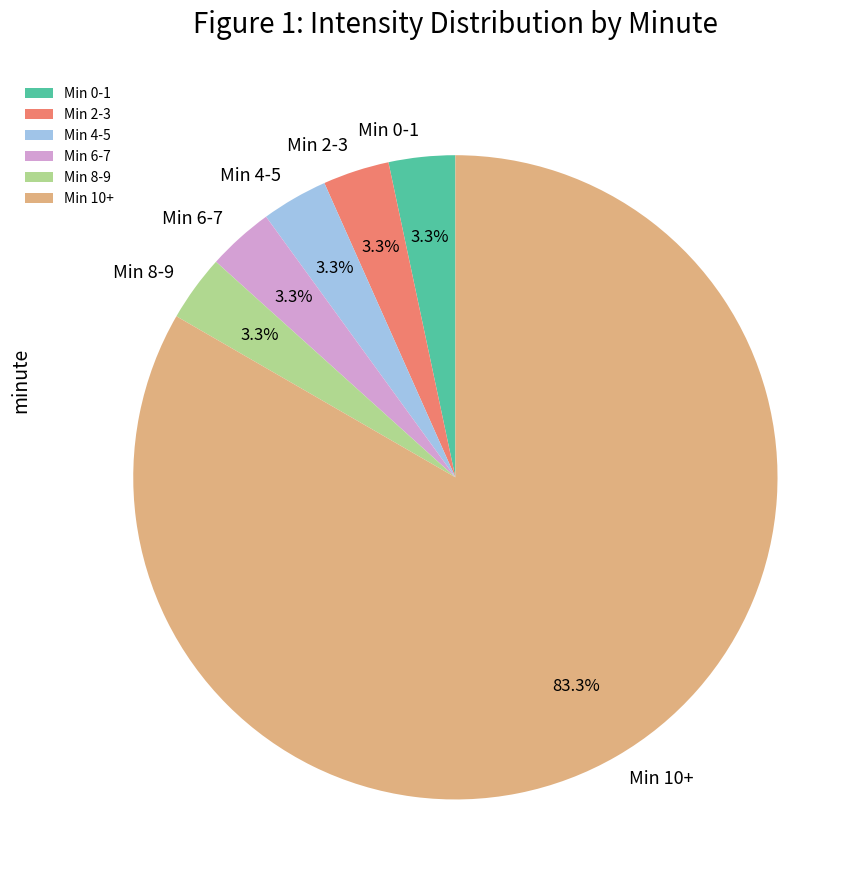

What is the ratio of the value at Min 6-7 to the value at Min 0-1?

1.0